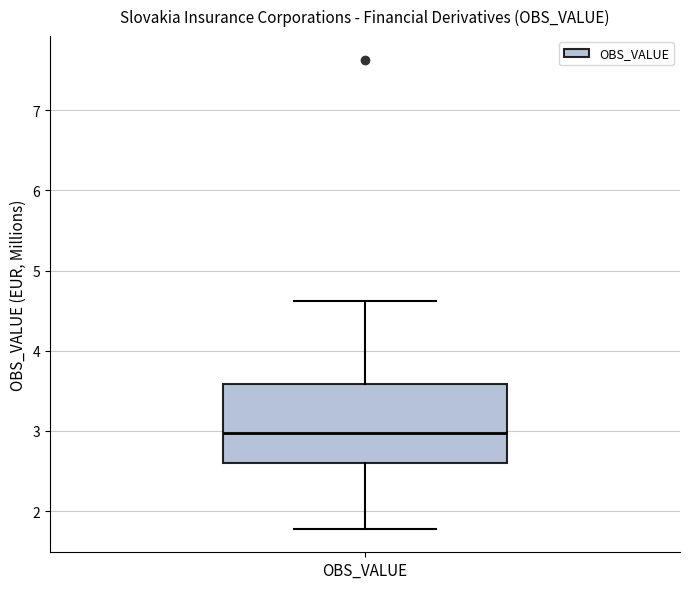

Transcribe this box plot: give where the median line is, the range the box spans, and where the two whiskers end, as read against the y-axis. The values are not printed on the chart, so give them approximately, as read against the axis.

median 3.0, box 2.6 to 3.6, whiskers 1.8 to 4.6